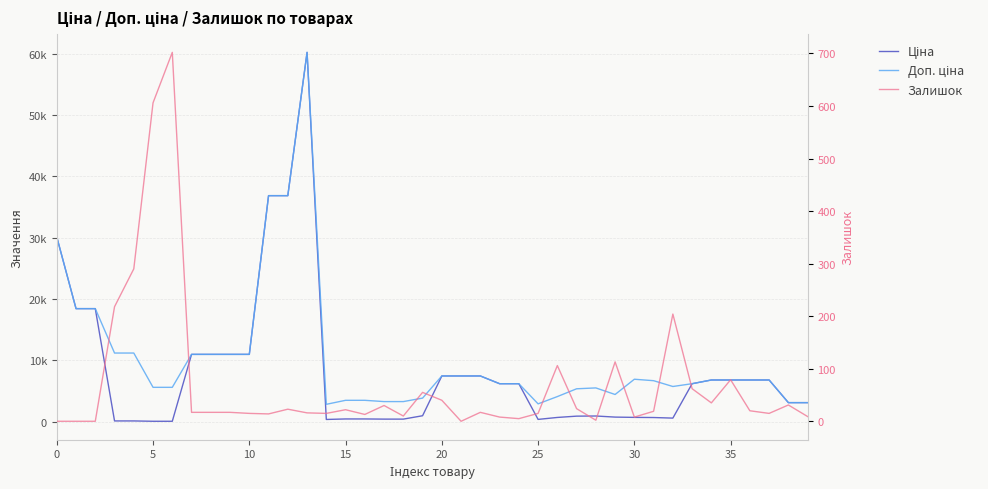

What is the total value across all series at 26?

4868.7